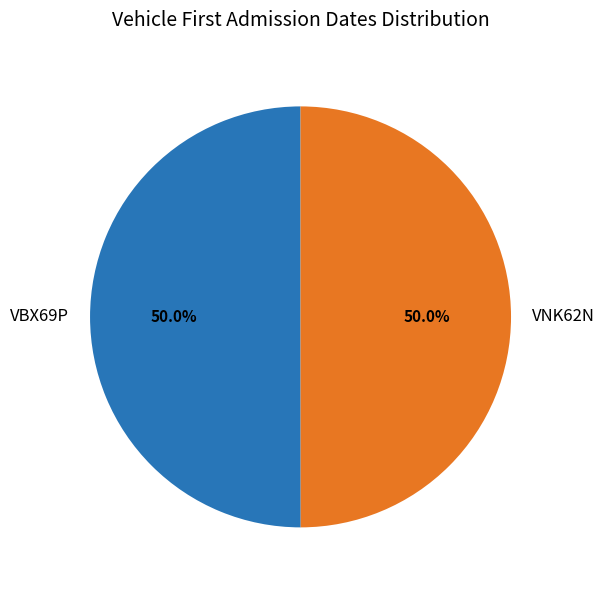

What is the ratio of the value at VBX69P to the value at VNK62N?

1.0